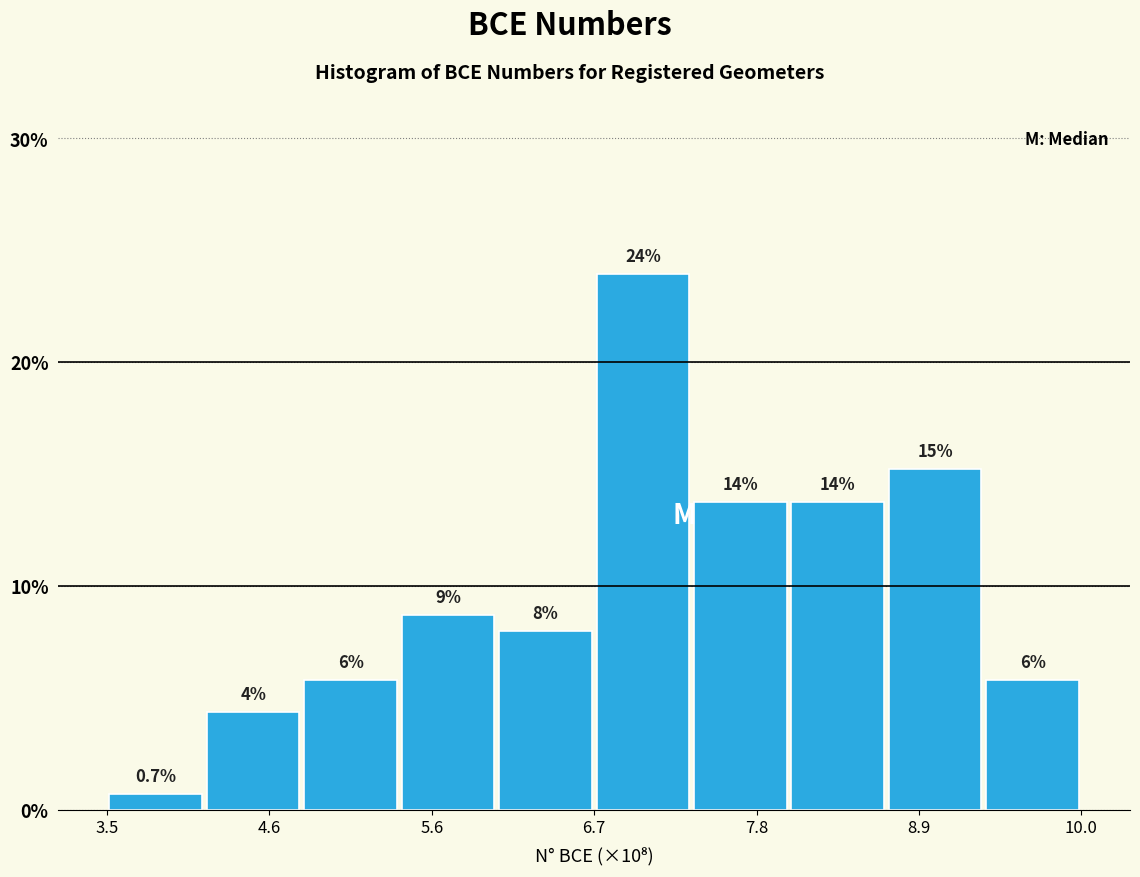

Around what value on the x-axis is the tallest bar? Give the approximate position of its centre, as read against the axis.

7.0